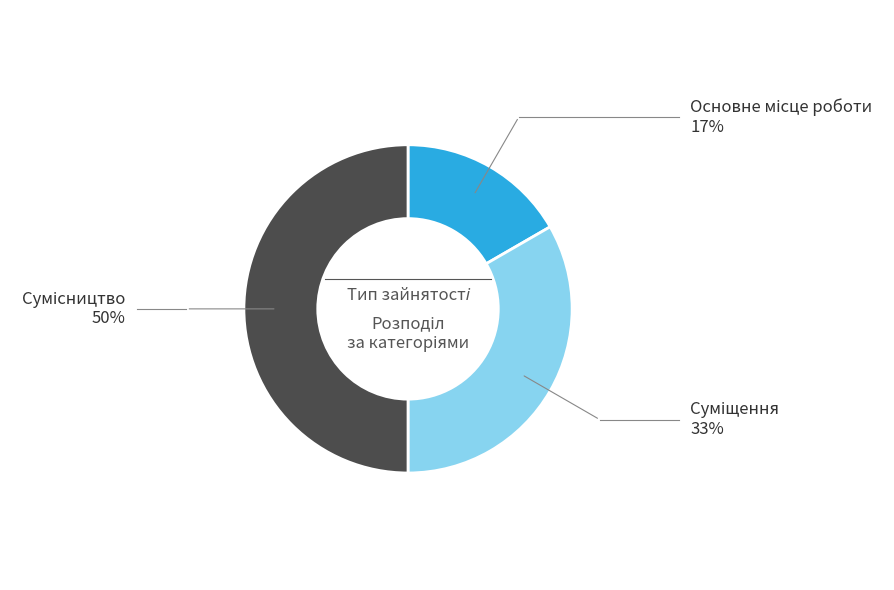

Does any single category account for the majority?

No